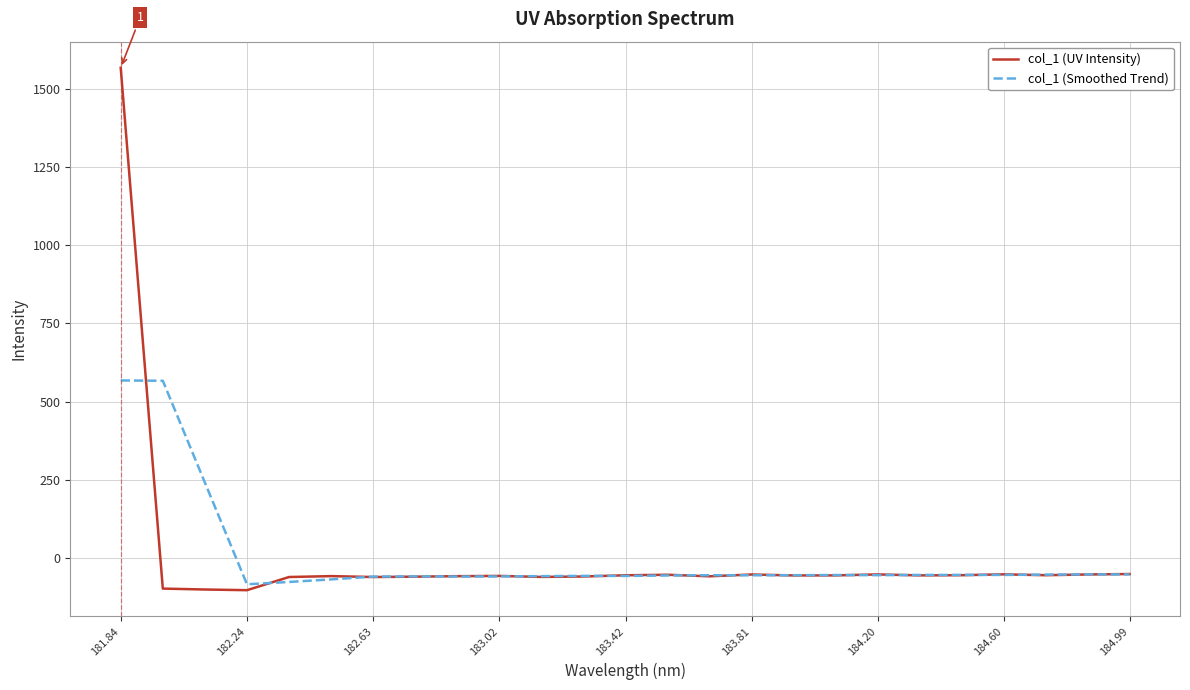

Rank the series by their maximum value, from lowest to highest.

col_1 (Smoothed Trend), col_1 (UV Intensity)